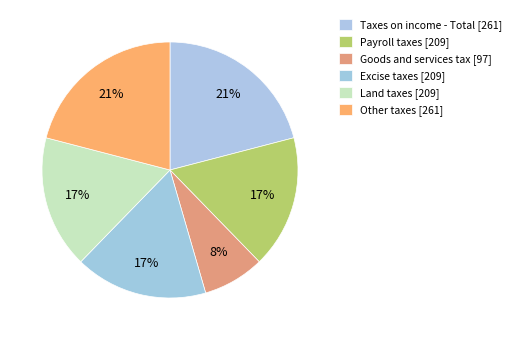

Which slice is the largest?

Taxes on income - Total